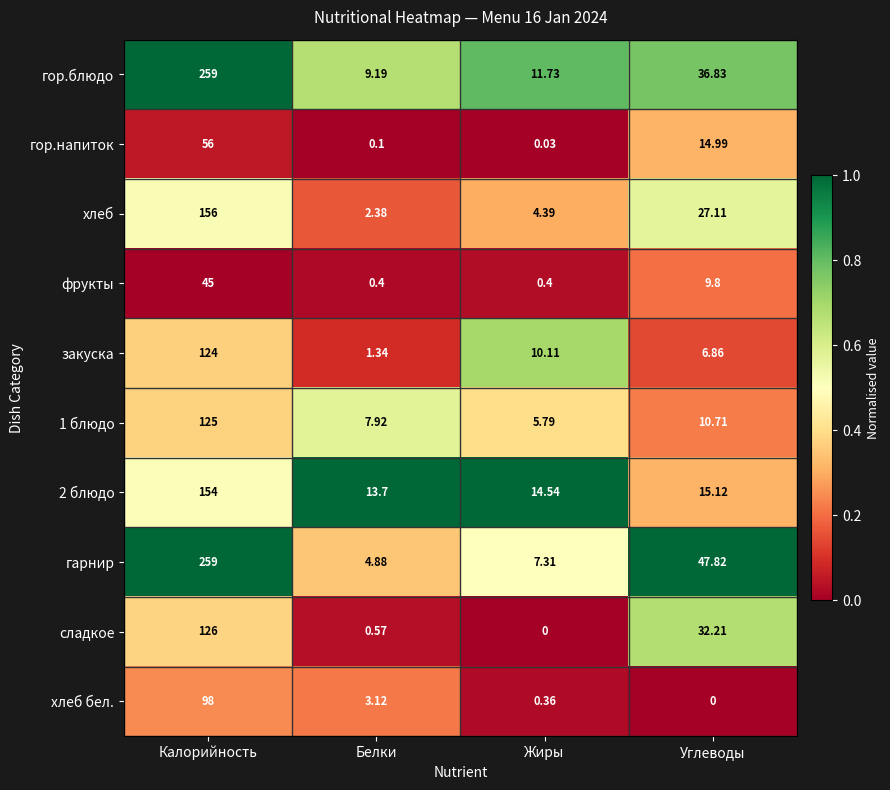

Which category has the lowest value in the 2 блюдо series?

Белки